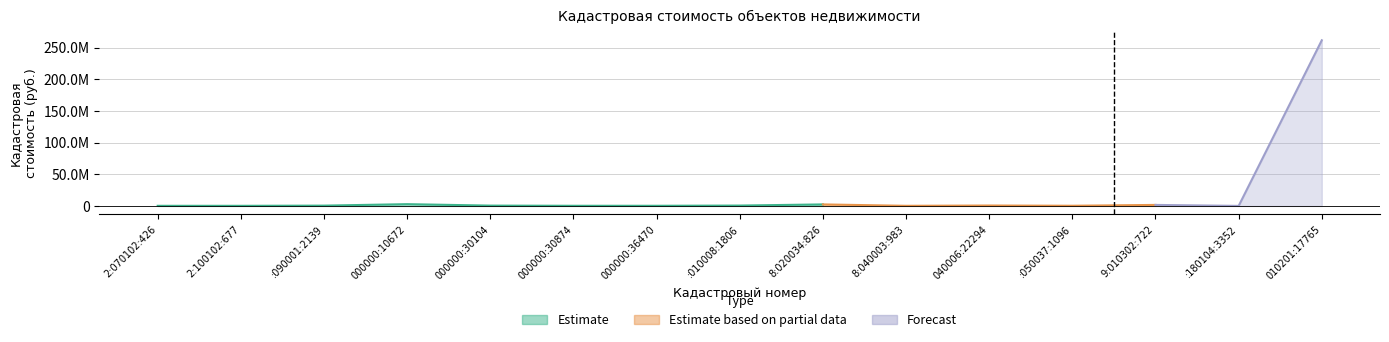

List the labels in order of value, smallest first.

25:33:180104:3352, 25:02:100102:677, 25:02:070102:426, 25:28:040003:983, 25:28:000000:30874, 25:28:000000:36470, 25:28:050037:1096, 25:22:090001:2139, 25:28:000000:30104, 25:28:010008:1806, 25:28:040006:22294, 25:29:010302:722, 25:28:020034:826, 25:28:000000:10672, 25:36:010201:17765